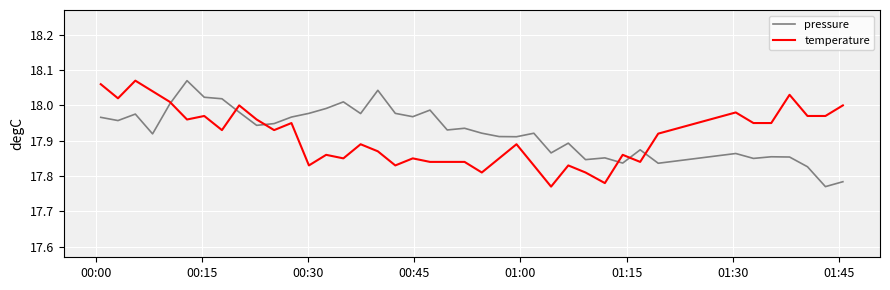

At how many categories does at least one series exceed 18?

11